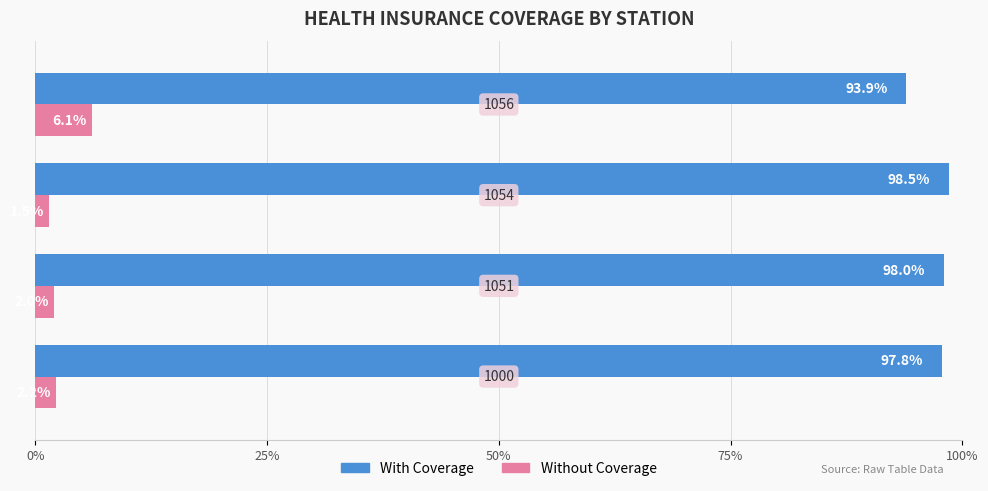

Count the number of data series in this chart.

2